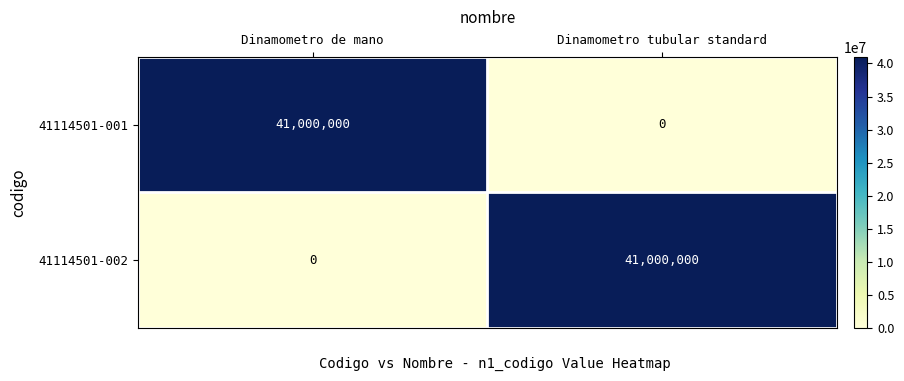

Reading left to right, list all the values displayed in this chart.

41114501-001: Dinamometro de mano=41000000	Dinamometro tubular standard=0
41114501-002: Dinamometro de mano=0	Dinamometro tubular standard=41000000